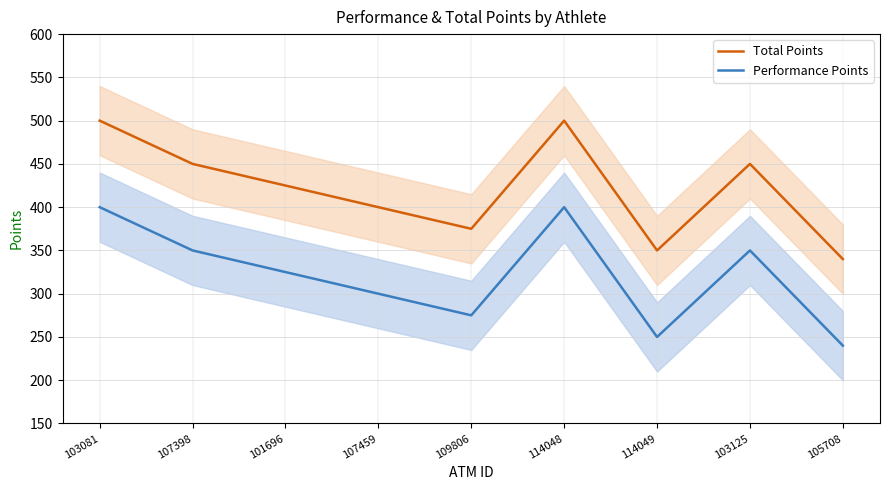

Rank the series at 114048 from lowest to highest value.

Performance Points, Total Points